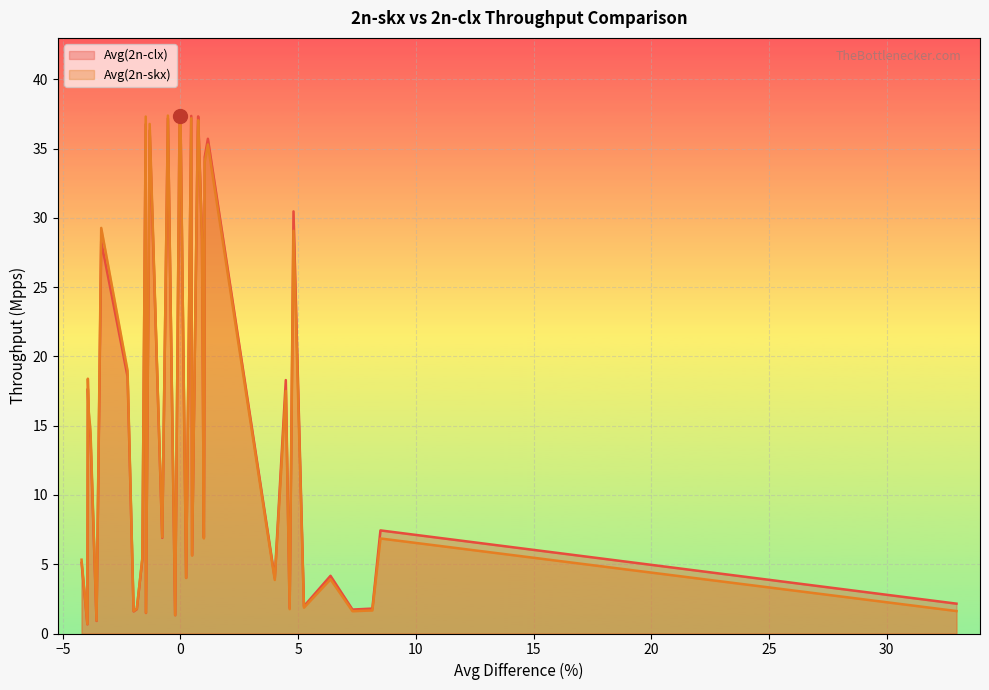

How many lines are shown in the chart?

2